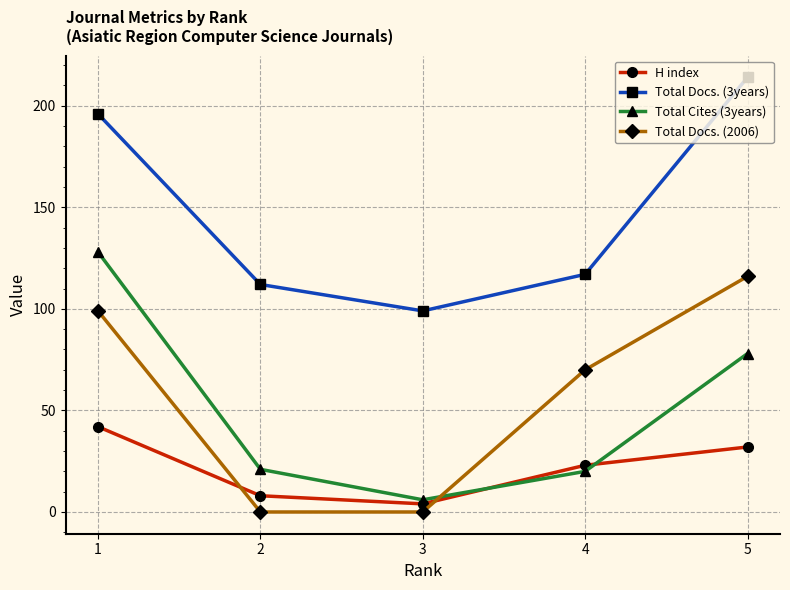

What is the maximum value for H index?

42